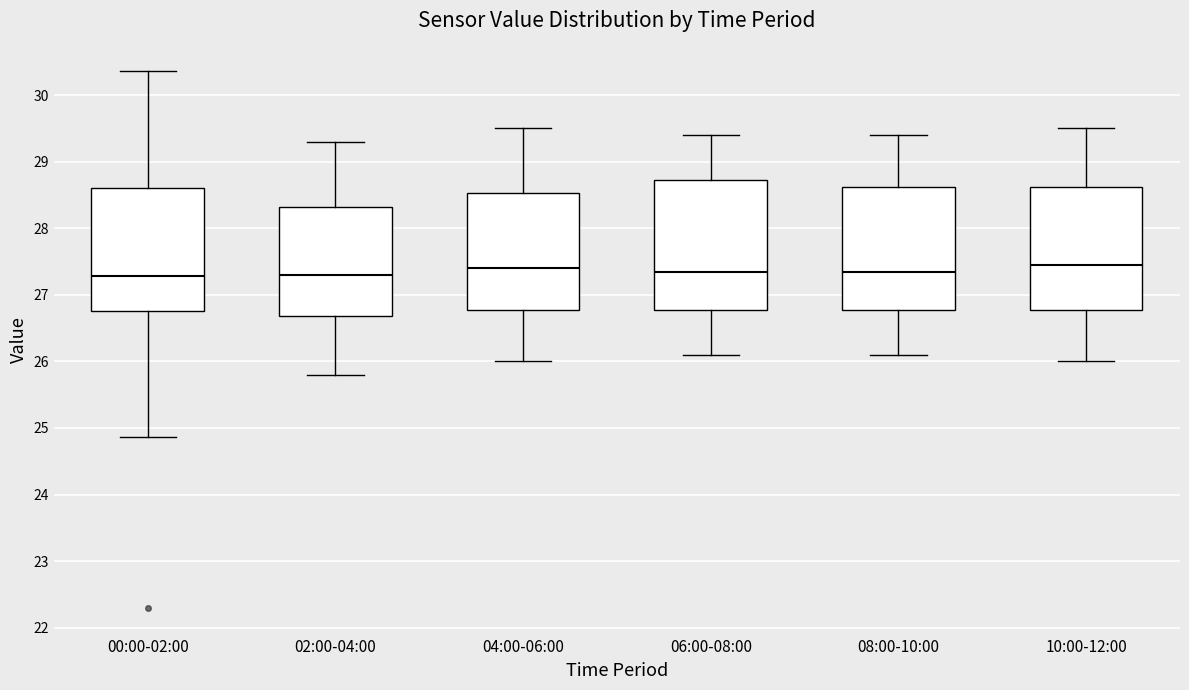

Reading left to right, read every box against the y-axis: the position of its median line, the range the box covers, and the ends of its whiskers. The values are not printed on the chart, so give them approximately, as read against the axis.

00:00-02:00: median 27.3, box 26.8 to 28.6, whiskers 24.9 to 30.4
02:00-04:00: median 27.3, box 26.7 to 28.3, whiskers 25.8 to 29.3
04:00-06:00: median 27.4, box 26.8 to 28.5, whiskers 26.0 to 29.5
06:00-08:00: median 27.4, box 26.8 to 28.7, whiskers 26.1 to 29.4
08:00-10:00: median 27.4, box 26.8 to 28.6, whiskers 26.1 to 29.4
10:00-12:00: median 27.5, box 26.8 to 28.6, whiskers 26.0 to 29.5